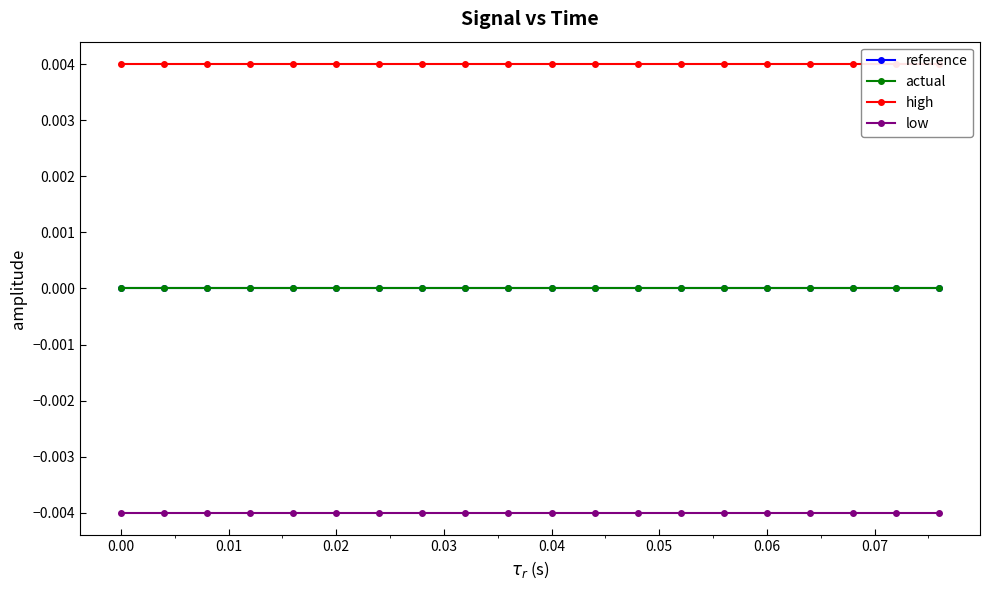

True or false: reference has more than 1 interior local peaks.

False